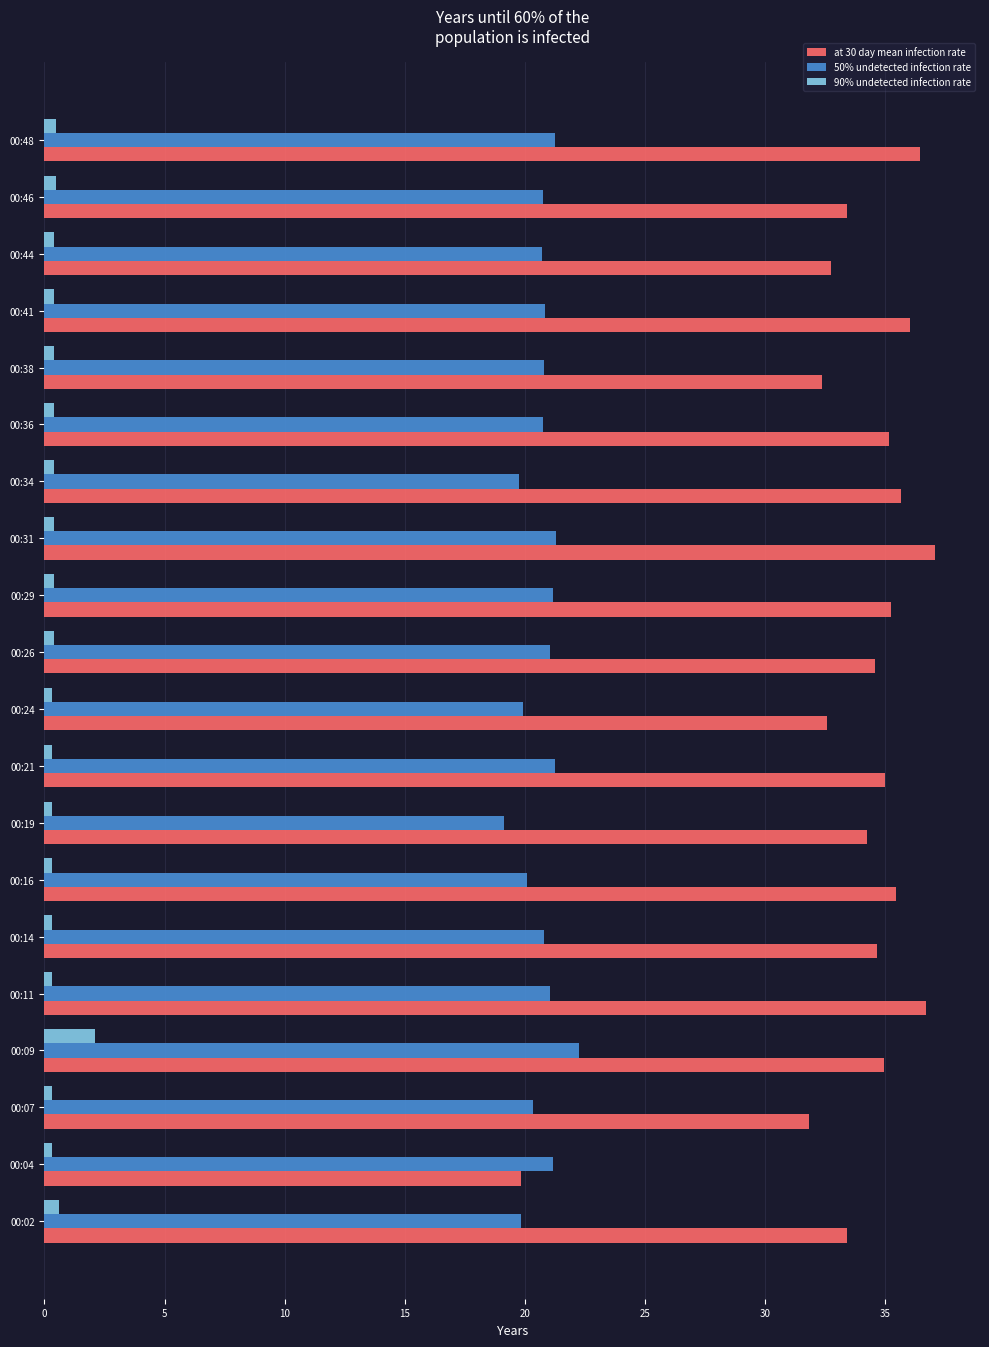

Which series has the largest range (max minus min)?

at 30 day mean infection rate